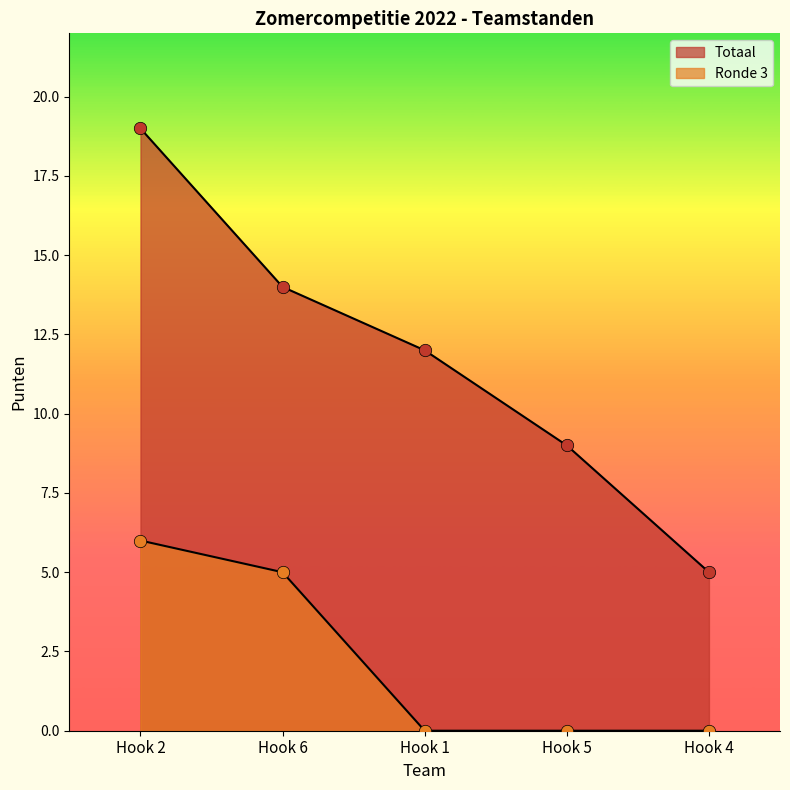

At which category is the sum across all series the highest?

Hook 2